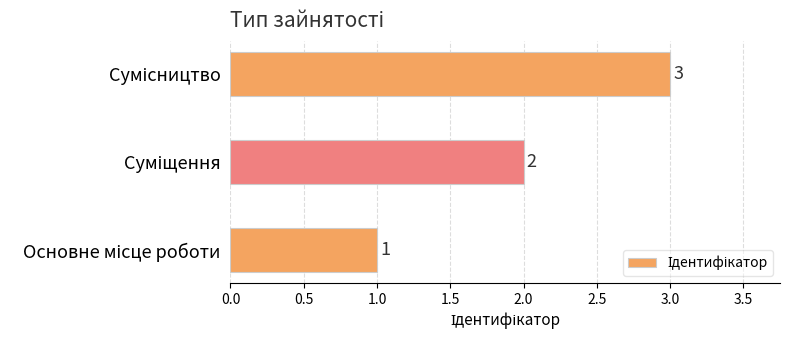

What is the maximum value shown in the chart?

3